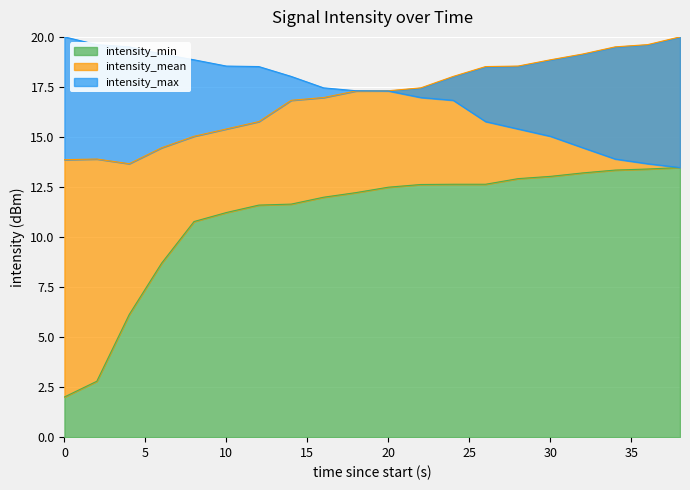

Reading left to right, extract all data points from this chart.

intensity_min: 0=2.0	2=2.8	4=6.1	6=8.7	8=10.8	10=11.2	12=11.6	14=11.6	16=12.0	18=12.2	20=12.5	22=12.6	24=12.6	26=12.6	28=12.9	30=13.0	32=13.2	34=13.3	36=13.4	38=13.5
intensity_mean: 0=13.9	2=13.9	4=13.7	6=14.5	8=15.0	10=15.4	12=15.8	14=16.8	16=17.0	18=17.3	20=17.3	22=17.5	24=18.0	26=18.5	28=18.5	30=18.9	32=19.1	34=19.5	36=19.6	38=20.0
intensity_max: 0=20.0	2=19.6	4=19.5	6=19.1	8=18.9	10=18.5	12=18.5	14=18.0	16=17.5	18=17.3	20=17.3	22=17.0	24=16.8	26=15.8	28=15.4	30=15.0	32=14.5	34=13.9	36=13.7	38=13.5